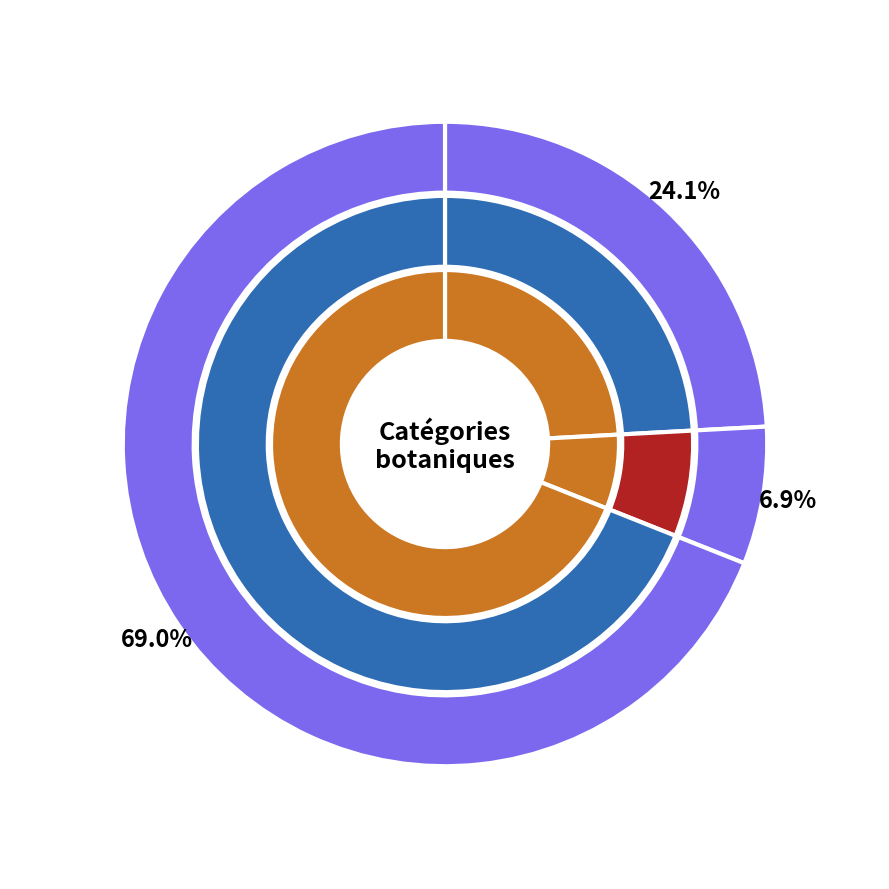

Which category has the biggest portion of the pie?

DIVERSES